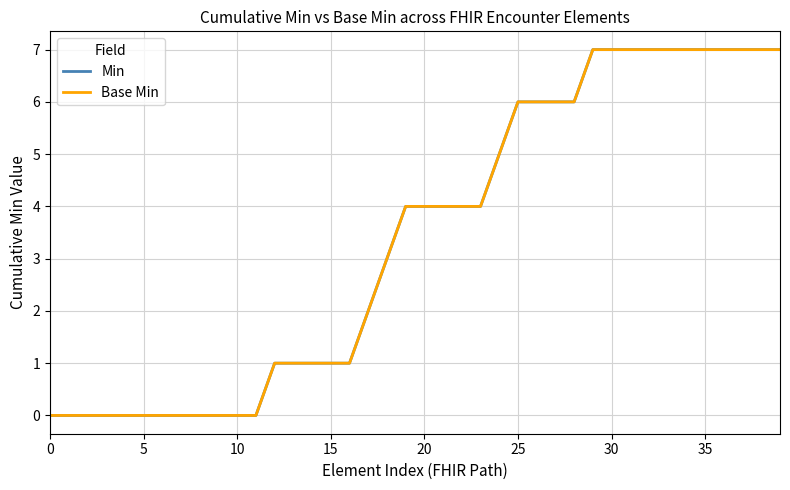

What is the sum of all Min values?

136